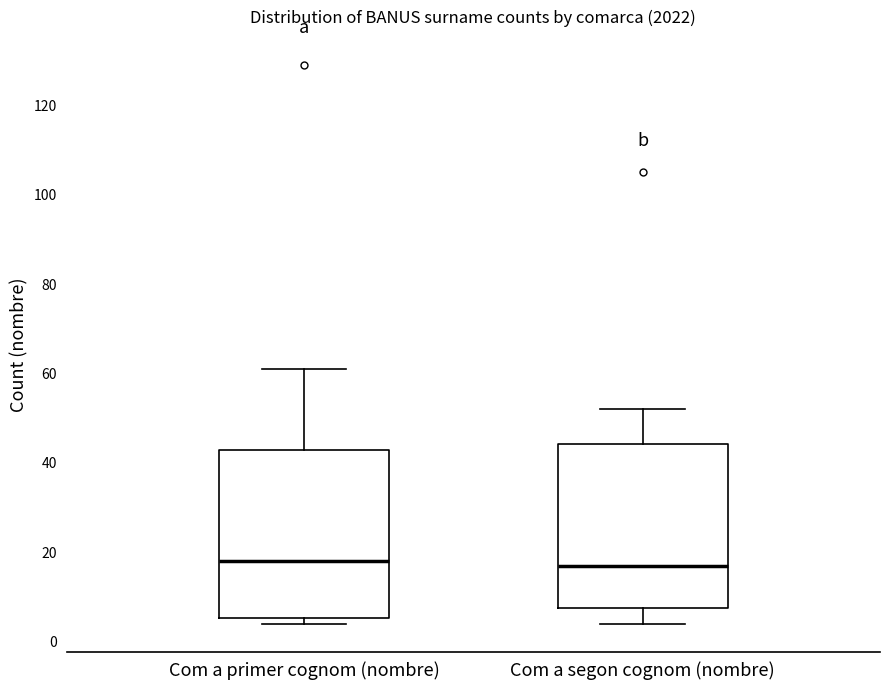

Where is the lower edge of the box for Com a primer cognom (nombre) on the y-axis? The values are not printed on the chart, so give them approximately, as read against the axis.

6